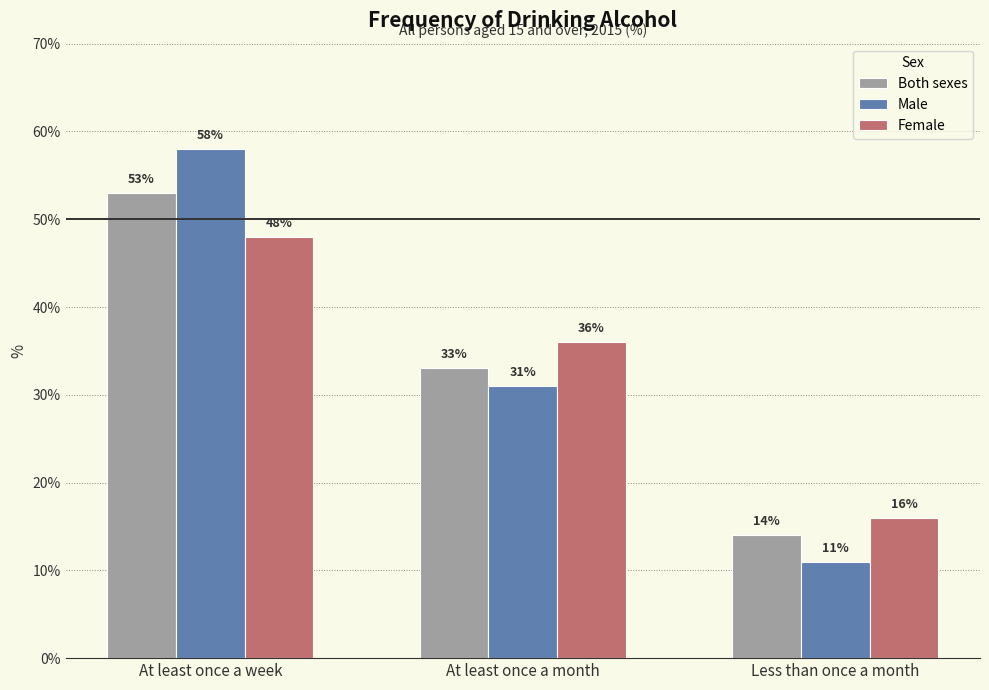

Reading left to right, transcribe all the data shown in this chart.

Both sexes: At least once a week=53	At least once a month=33	Less than once a month=14
Male: At least once a week=58	At least once a month=31	Less than once a month=11
Female: At least once a week=48	At least once a month=36	Less than once a month=16